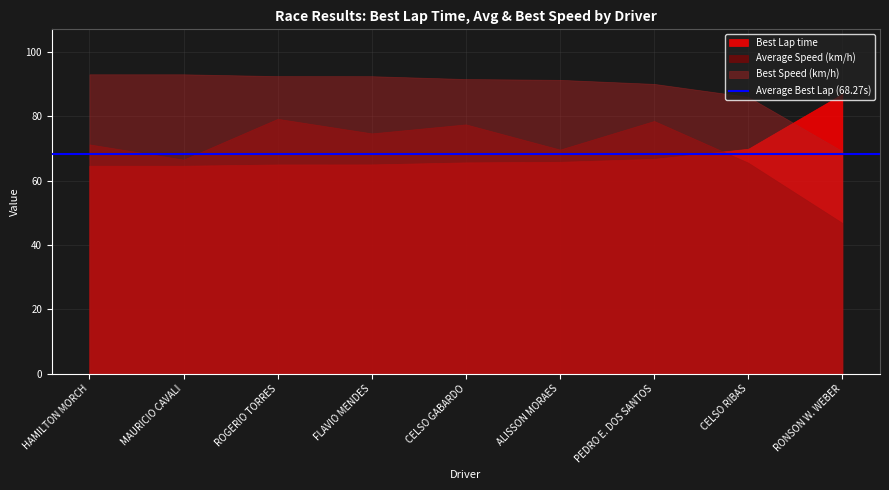

What is the value of the Best Lap time point at the 1st from the left?

64.6